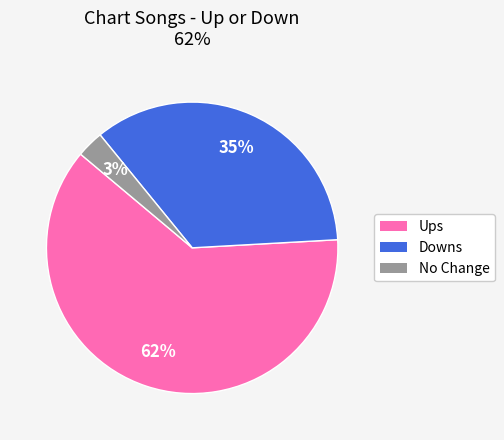

Is there a majority slice in this chart?

Yes